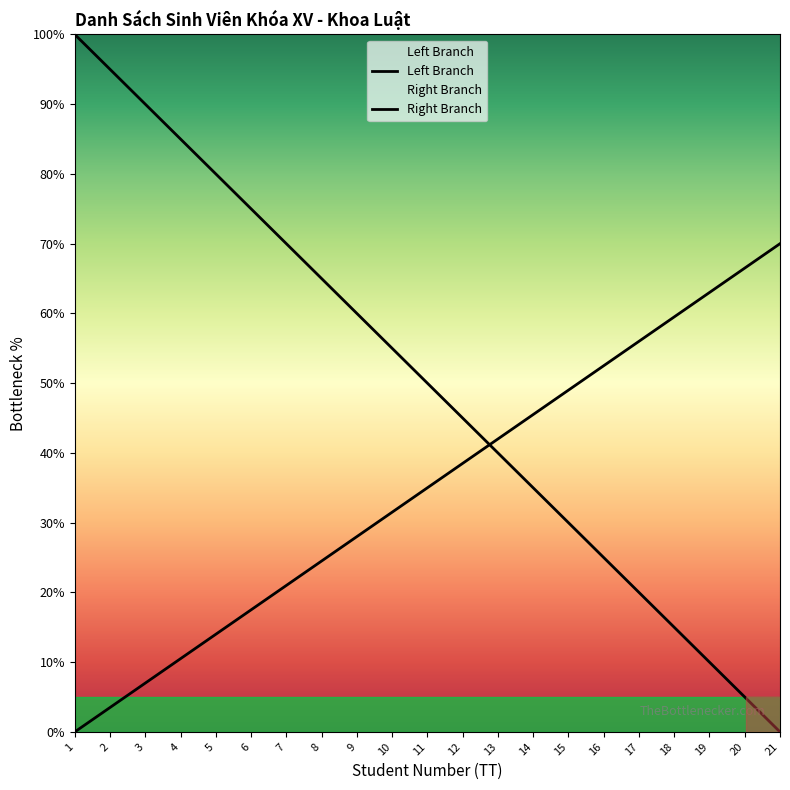

Between 14 and 8, which is larger?

8